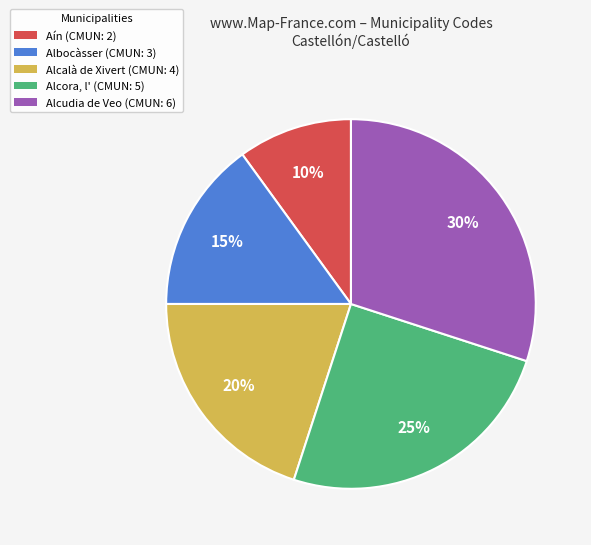

The Alcalà de Xivert (CMUN: 4) slice represents 29% of the pie. True or false?

False